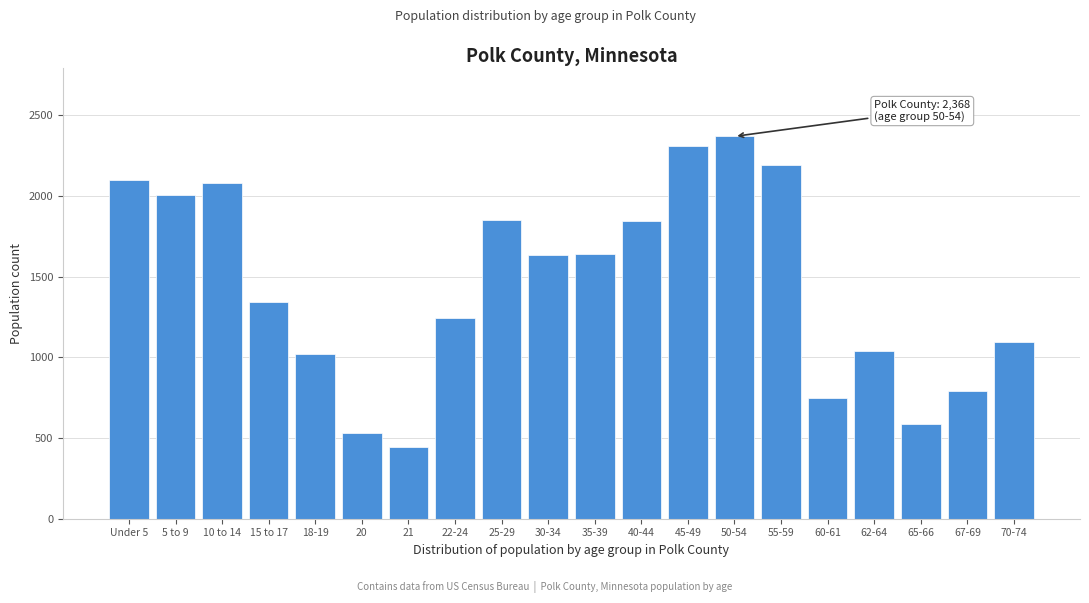

What is the value of the 13th bar from the left?

2311